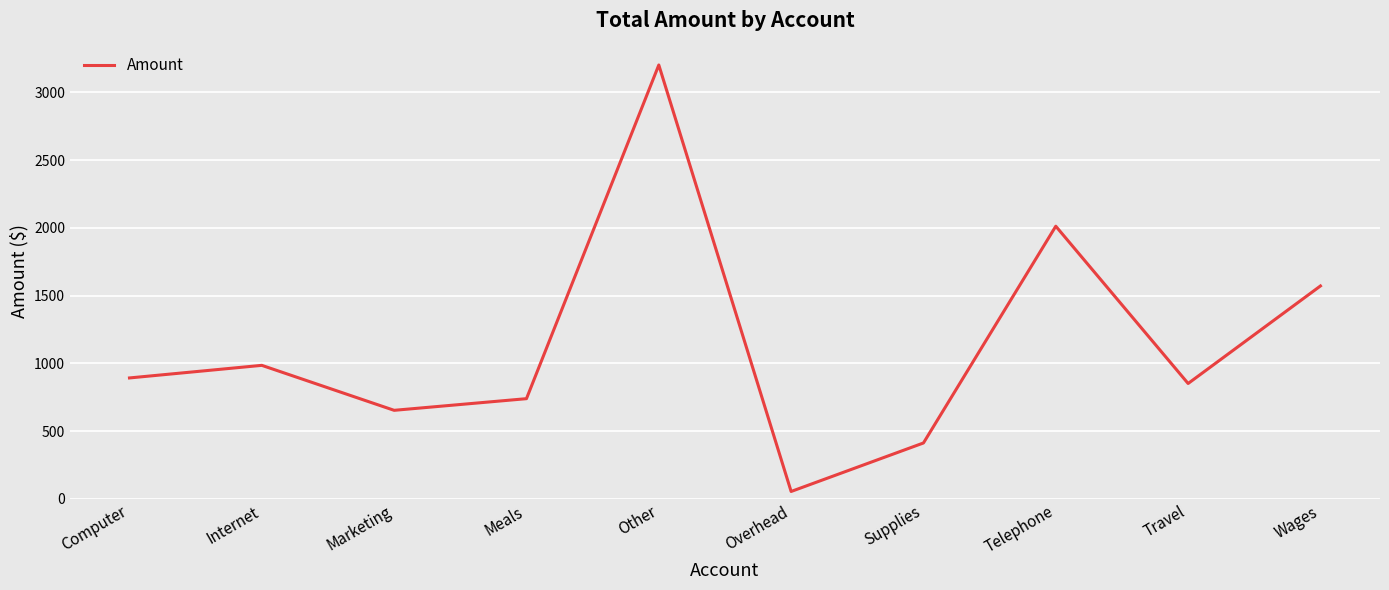

Where is the first local minimum?

Marketing